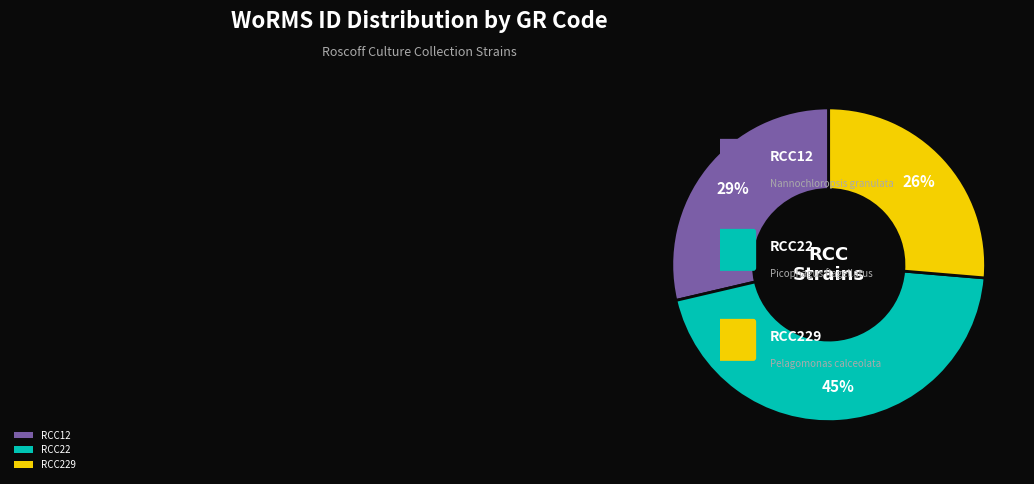

To the nearest percent, what portion does RCC22 represent?

45%